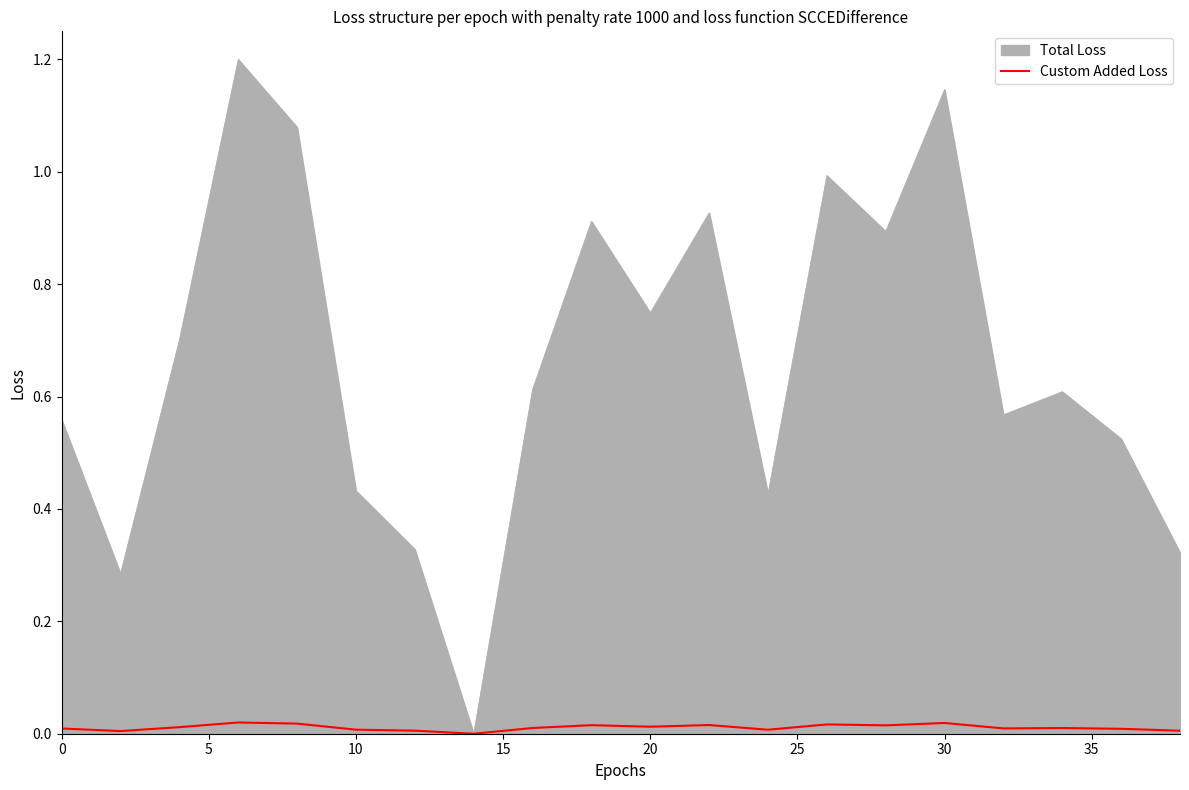

Which series has the largest total across all categories?

Total Loss